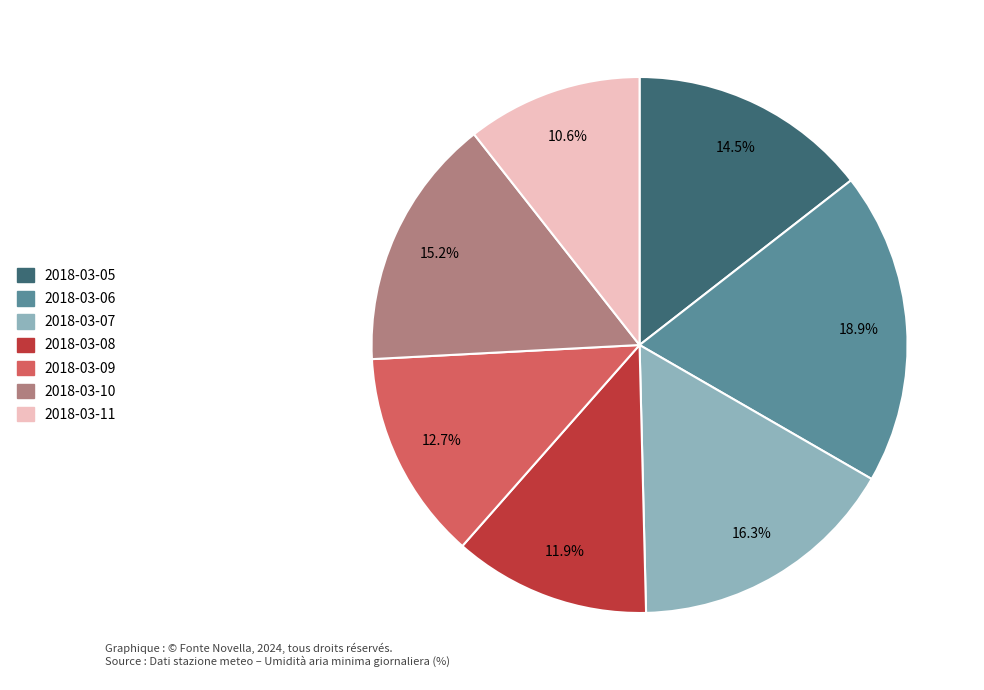

Which has a higher value, 2018-03-11 or 2018-03-06?

2018-03-06